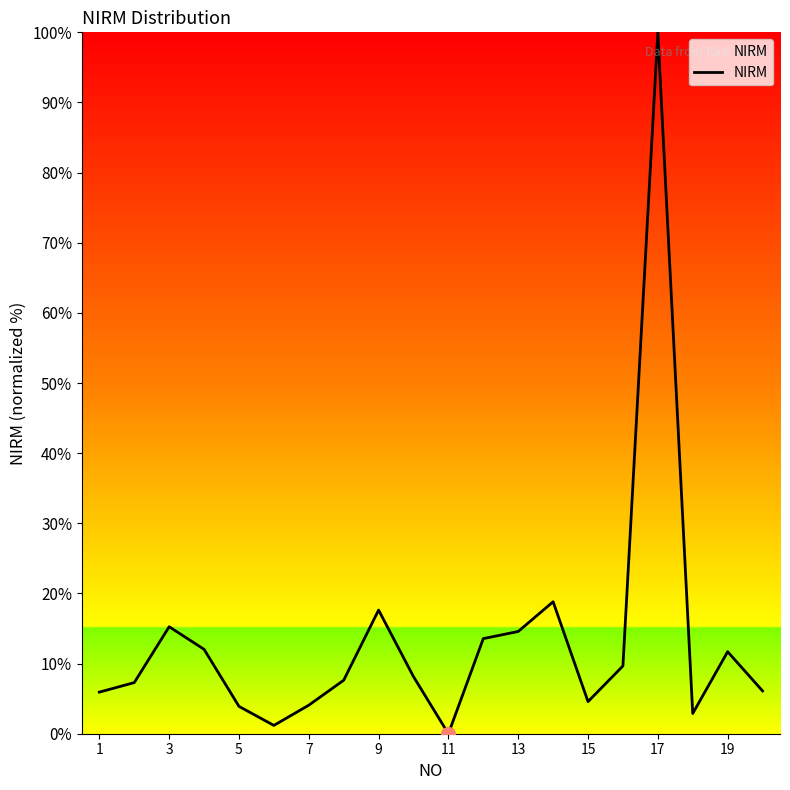

What is the maximum value shown in the chart?

100.0